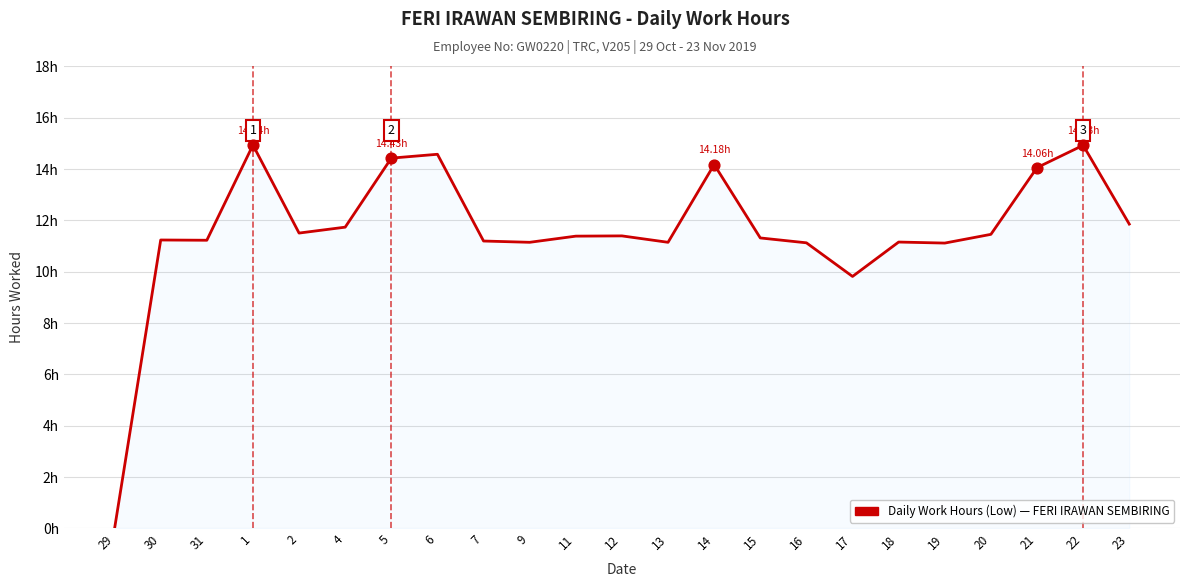

Approximately how many times larger is the value at 19 compared to 5?

0.8